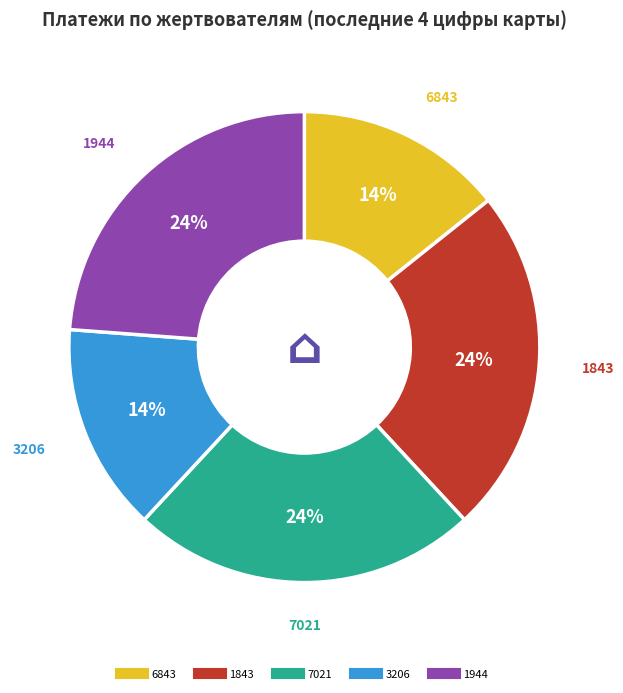

Is there any slice that represents more than half of the pie?

No